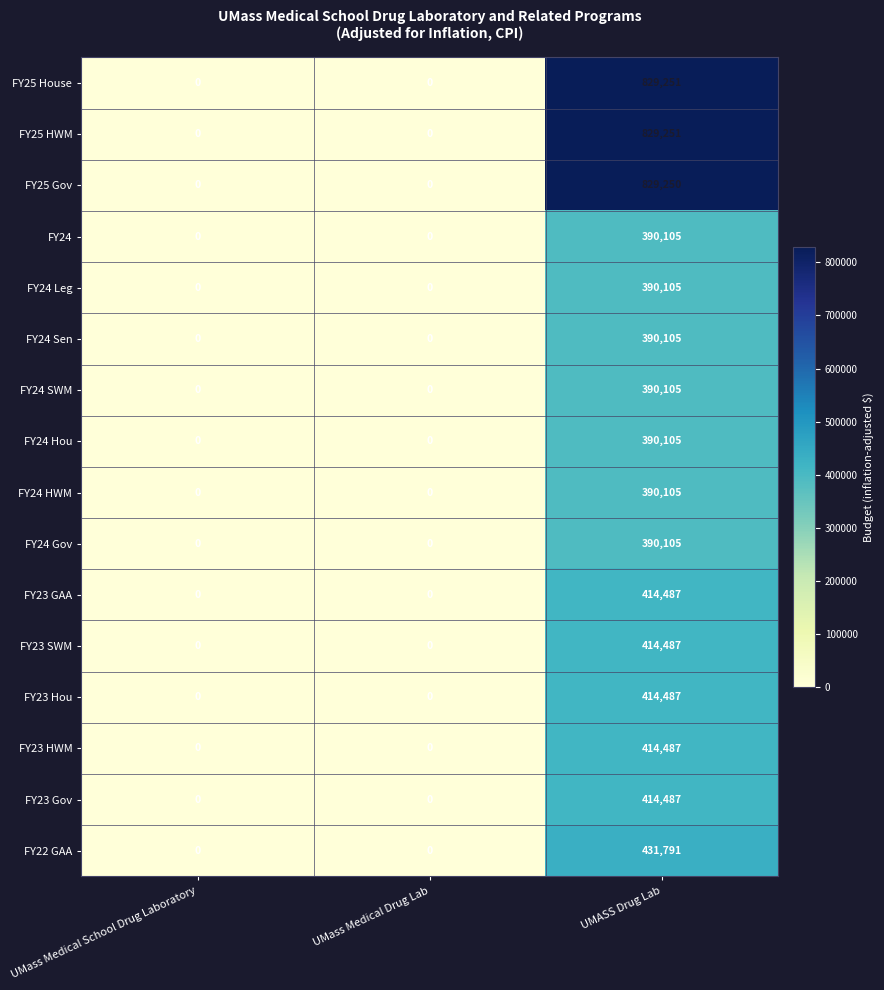

Which series has the widest spread of values?

FY25 House